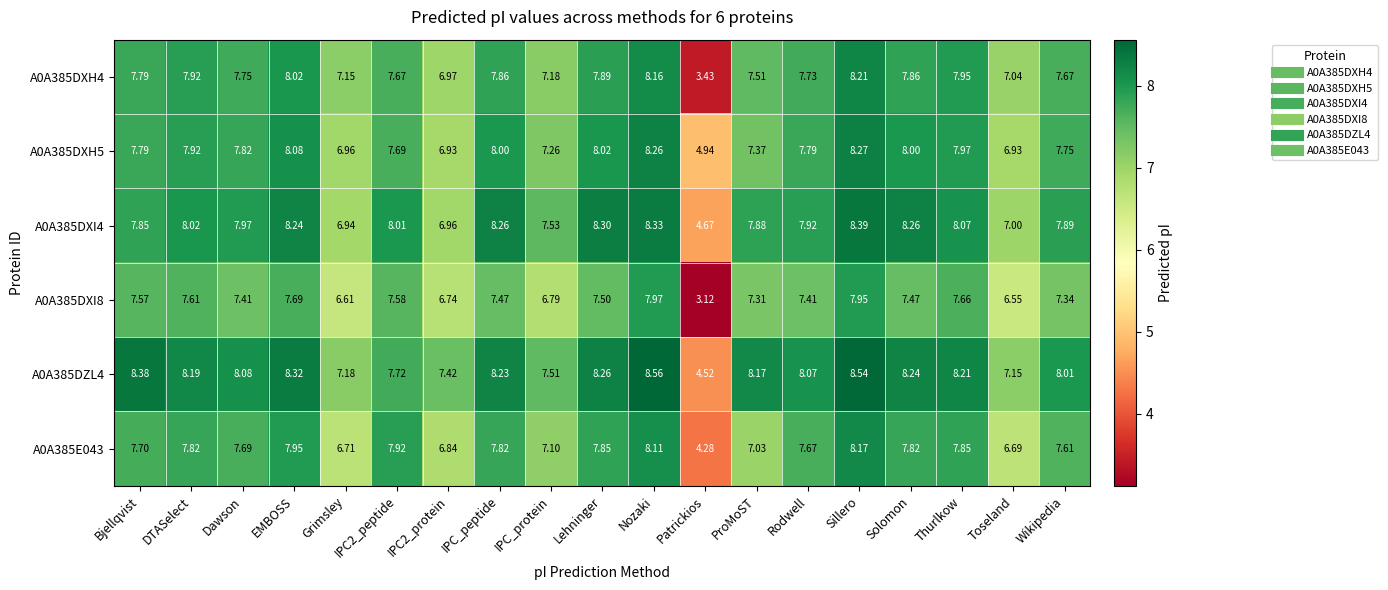

At which label does A0A385DXH5 first exceed 7?

Bjellqvist